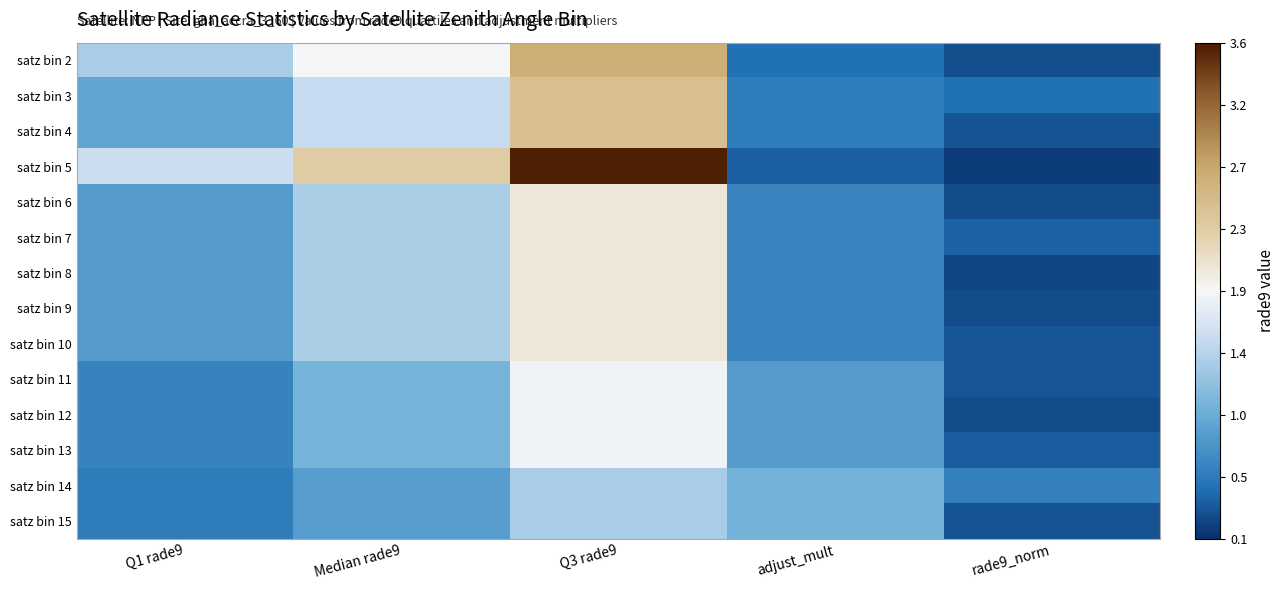

How many series are shown in this chart?

14